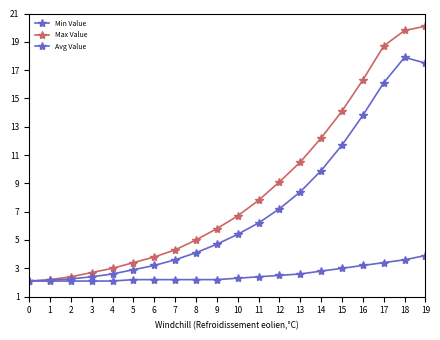

True or false: Min Value has a value of 2.6 at 13.

True